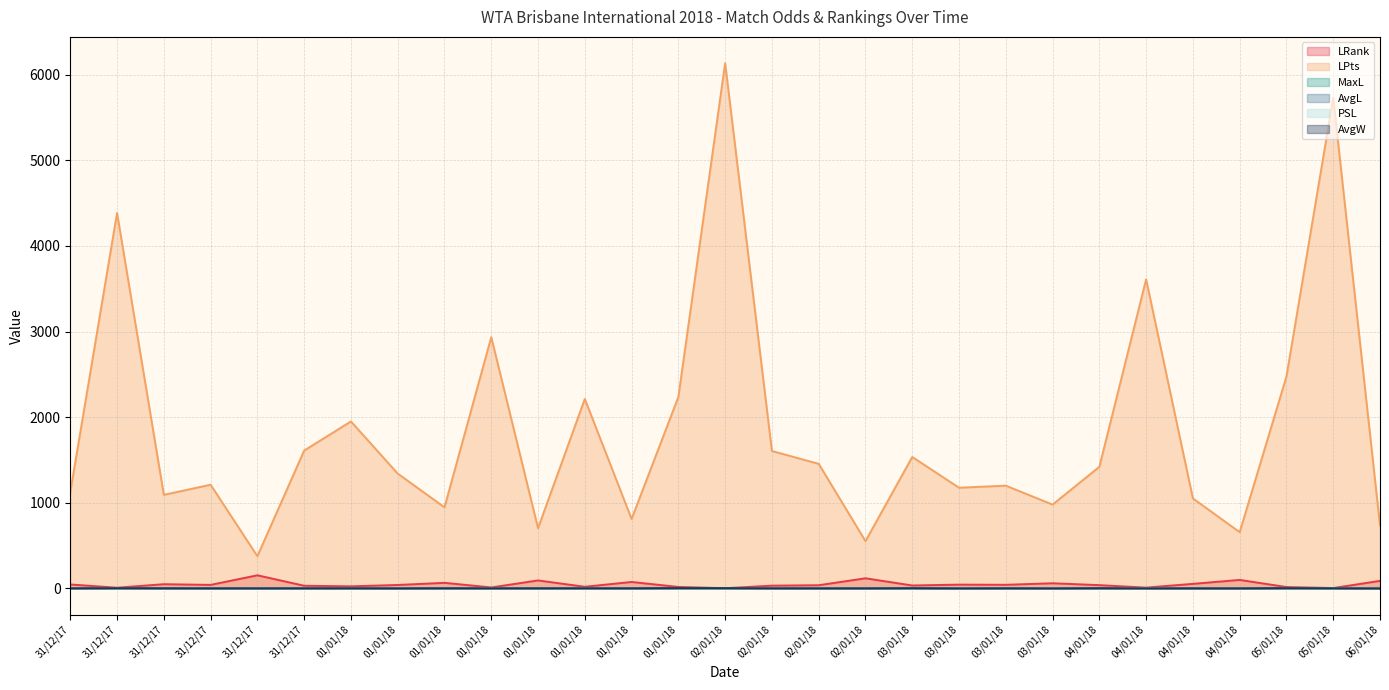

Reading right to left, what are all the values shown in this chart?

LRank: 06/01/18=88.0	05/01/18=4.0	05/01/18=16.0	04/01/18=99.0	04/01/18=53.0	04/01/18=9.0	04/01/18=38.0	03/01/18=60.0	03/01/18=42.0	03/01/18=44.0	03/01/18=34.0	02/01/18=118.0	02/01/18=37.0	02/01/18=32.0	02/01/18=2.0	01/01/18=17.0	01/01/18=75.0	01/01/18=19.0	01/01/18=93.0	01/01/18=11.0	01/01/18=65.0	01/01/18=40.0	01/01/18=24.0	31/12/17=31.0	31/12/17=153.0	31/12/17=41.0	31/12/17=49.0	31/12/17=8.0	31/12/17=46.0
LPts: 06/01/18=735.0	05/01/18=5730.0	05/01/18=2475.0	04/01/18=657.0	04/01/18=1051.0	04/01/18=3610.0	04/01/18=1420.0	03/01/18=979.0	03/01/18=1200.0	03/01/18=1176.0	03/01/18=1535.0	02/01/18=552.0	02/01/18=1455.0	02/01/18=1605.0	02/01/18=6135.0	01/01/18=2236.0	01/01/18=811.0	01/01/18=2213.0	01/01/18=703.0	01/01/18=2935.0	01/01/18=947.0	01/01/18=1341.0	01/01/18=1950.0	31/12/17=1610.0	31/12/17=376.0	31/12/17=1211.0	31/12/17=1093.0	31/12/17=4385.0	31/12/17=1125.0
MaxL: 06/01/18=6.2	05/01/18=1.9	05/01/18=1.4	04/01/18=3.7	04/01/18=2.9	04/01/18=2.9	04/01/18=1.6	03/01/18=4.6	03/01/18=2.4	03/01/18=4.3	03/01/18=1.5	02/01/18=3.4	02/01/18=2.8	02/01/18=2.5	02/01/18=1.4	01/01/18=1.3	01/01/18=2.5	01/01/18=1.8	01/01/18=2.2	01/01/18=2.2	01/01/18=1.9	01/01/18=3.6	01/01/18=2.0	31/12/17=2.2	31/12/17=2.8	31/12/17=2.6	31/12/17=2.1	31/12/17=1.4	31/12/17=2.5
AvgL: 06/01/18=5.1	05/01/18=1.8	05/01/18=1.3	04/01/18=3.1	04/01/18=2.7	04/01/18=2.6	04/01/18=1.5	03/01/18=4.2	03/01/18=2.2	03/01/18=3.8	03/01/18=1.4	02/01/18=3.0	02/01/18=2.6	02/01/18=2.3	02/01/18=1.3	01/01/18=1.3	01/01/18=2.3	01/01/18=1.8	01/01/18=2.1	01/01/18=2.1	01/01/18=1.8	01/01/18=3.4	01/01/18=1.8	31/12/17=2.1	31/12/17=2.6	31/12/17=2.5	31/12/17=2.0	31/12/17=1.4	31/12/17=2.3
PSL: 06/01/18=6.2	05/01/18=1.8	05/01/18=1.4	04/01/18=3.7	04/01/18=2.8	04/01/18=2.8	04/01/18=1.6	03/01/18=4.2	03/01/18=2.3	03/01/18=4.2	03/01/18=1.4	02/01/18=3.1	02/01/18=2.7	02/01/18=2.3	02/01/18=1.3	01/01/18=1.2	01/01/18=2.4	01/01/18=1.8	01/01/18=2.2	01/01/18=2.2	01/01/18=1.8	01/01/18=3.6	01/01/18=2.0	31/12/17=2.2	31/12/17=2.8	31/12/17=2.6	31/12/17=2.0	31/12/17=1.4	31/12/17=2.4
AvgW: 06/01/18=1.2	05/01/18=2.0	05/01/18=3.3	04/01/18=1.4	04/01/18=1.5	04/01/18=1.5	04/01/18=2.5	03/01/18=1.2	03/01/18=1.6	03/01/18=1.3	03/01/18=2.8	02/01/18=1.4	02/01/18=1.5	02/01/18=1.6	02/01/18=3.5	01/01/18=3.8	01/01/18=1.6	01/01/18=2.0	01/01/18=1.7	01/01/18=1.7	01/01/18=2.0	01/01/18=1.3	01/01/18=2.0	31/12/17=1.7	31/12/17=1.5	31/12/17=1.5	31/12/17=1.8	31/12/17=3.1	31/12/17=1.6